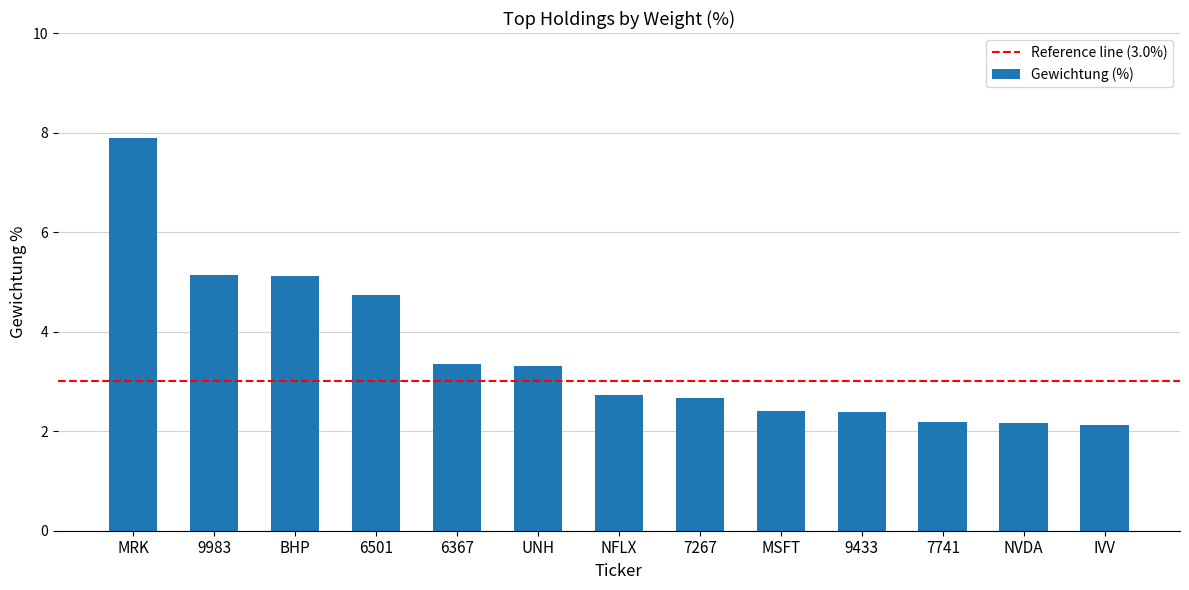

What is the ratio of the value at UNH to the value at IVV?

1.6